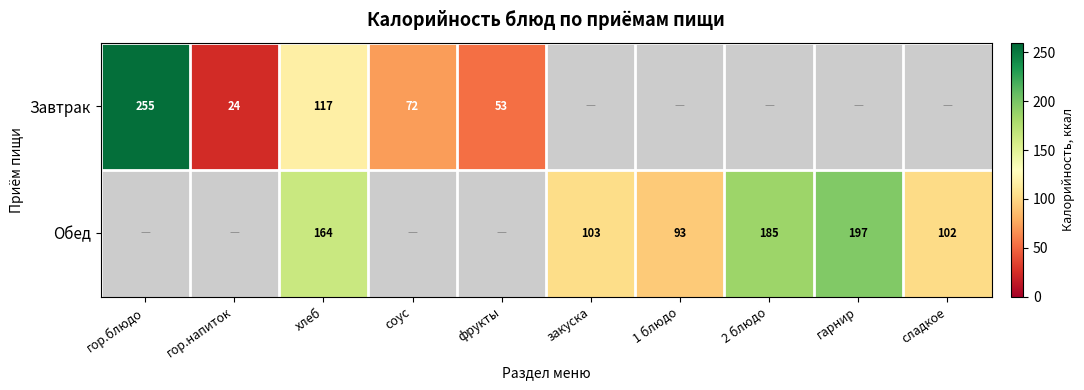

What is the greatest value displayed?

255